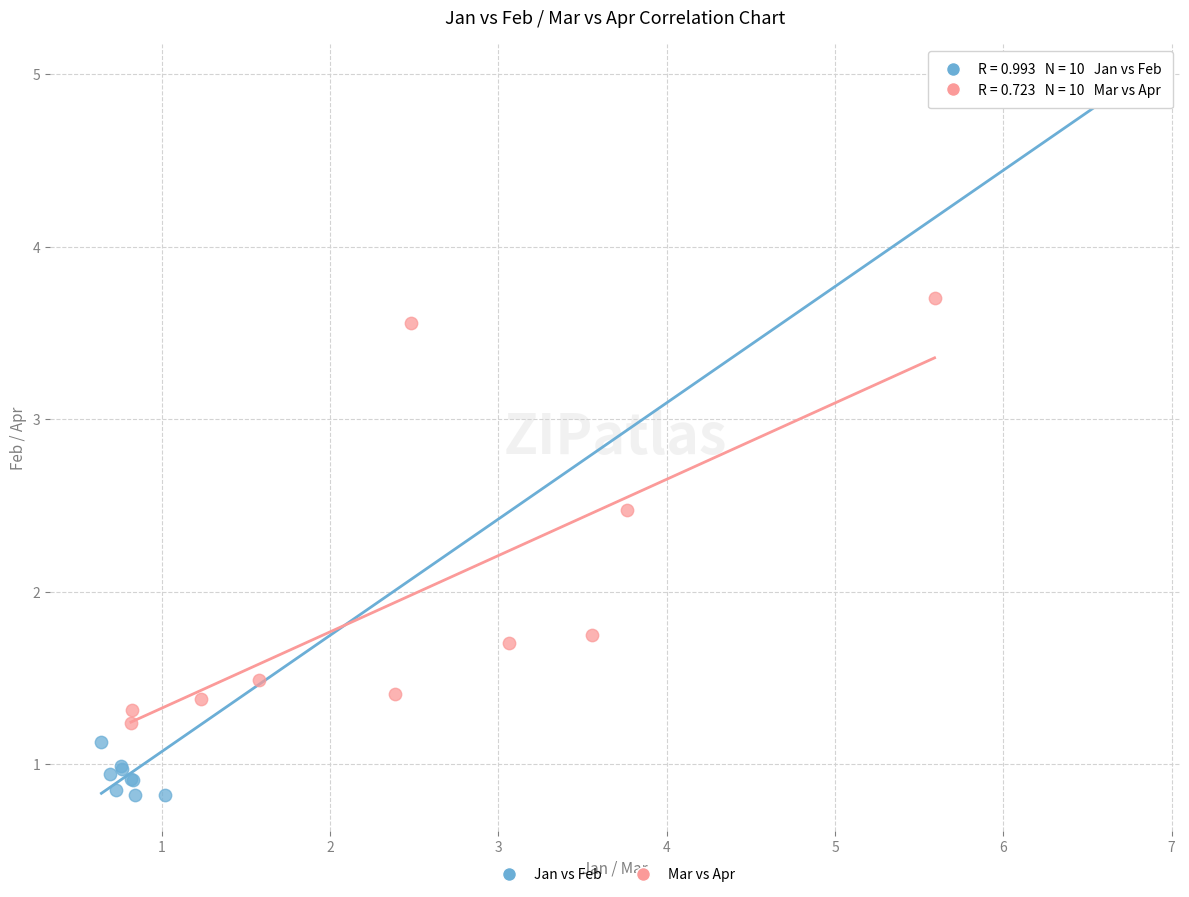

Which series has the widest spread of Y values?

Jan vs Feb